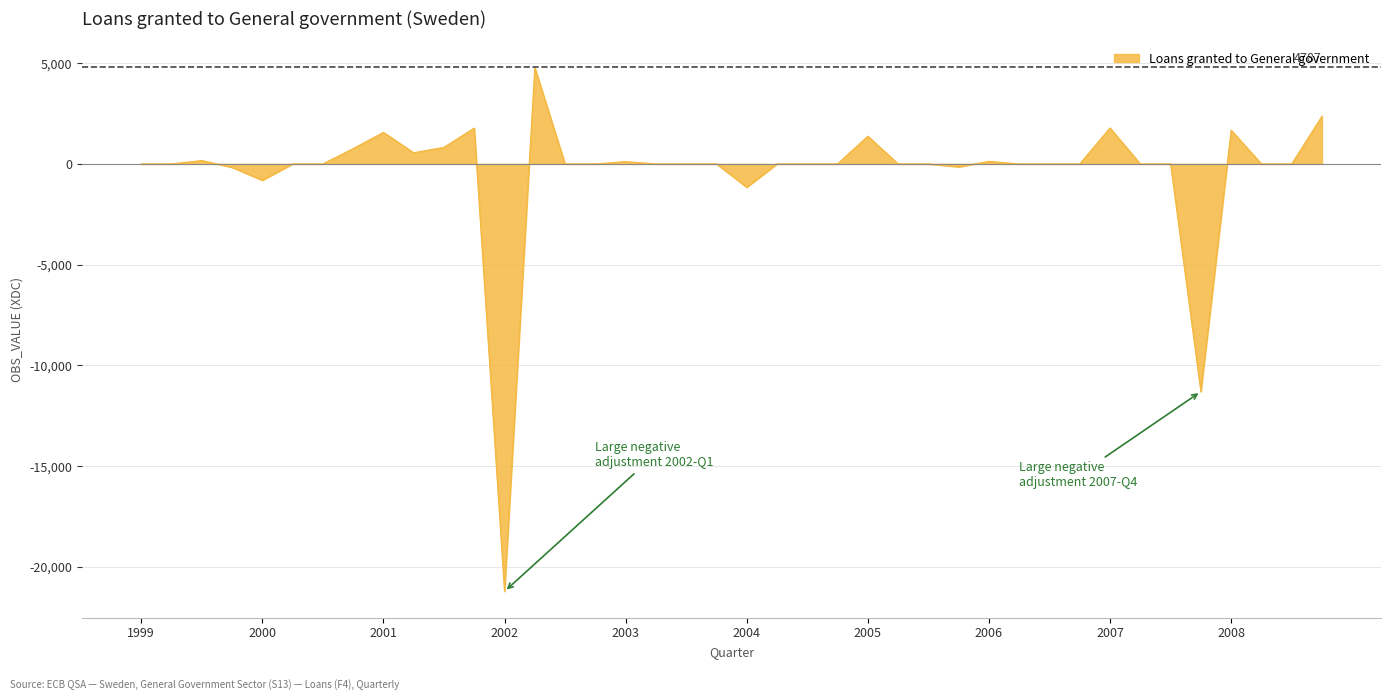

What is the difference between the maximum and minimum values?

26002